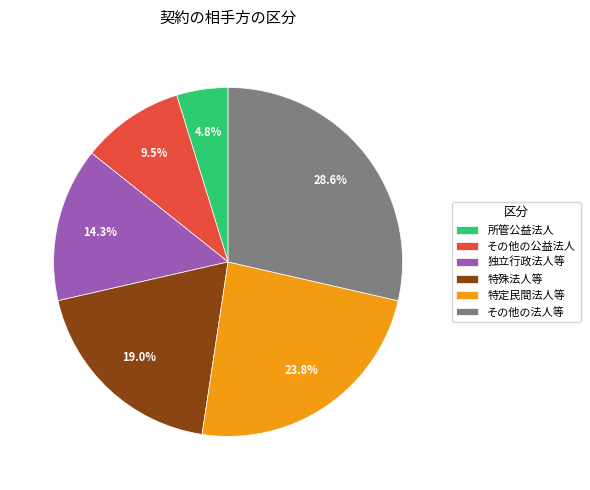

Is 所管公益法人 the majority of the pie?

No